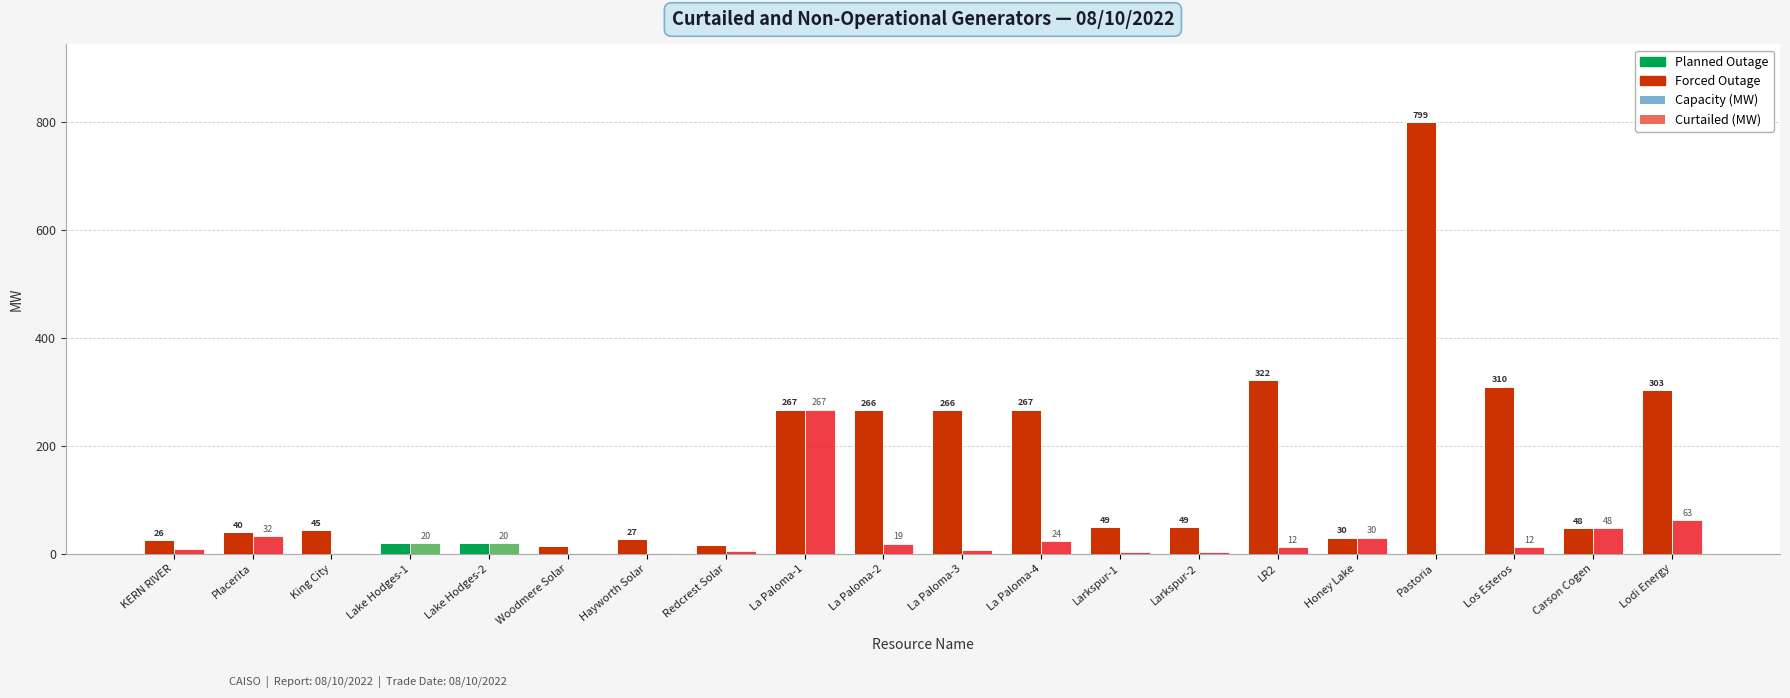

The Curtailed (MW) series shows 32.1 at Placerita. True or false?

True